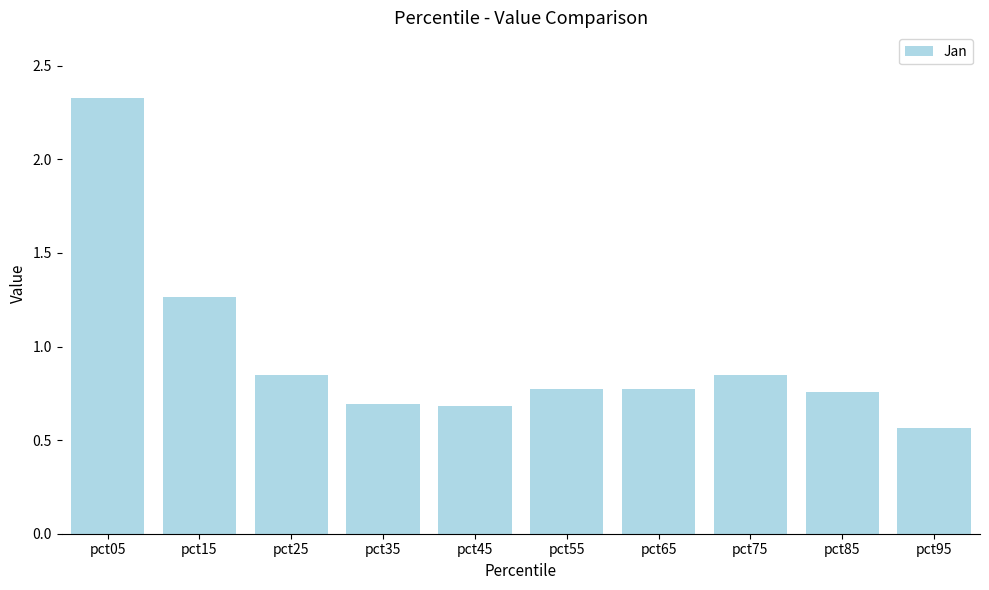

What is the change in value from pct15 to pct25?

-0.4